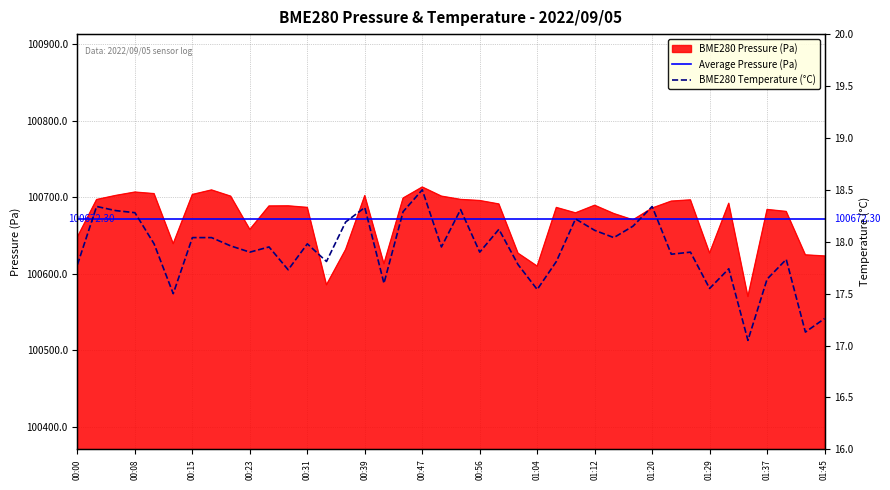

True or false: BME280_temperature and BME280_pressure intersect in this chart.

False